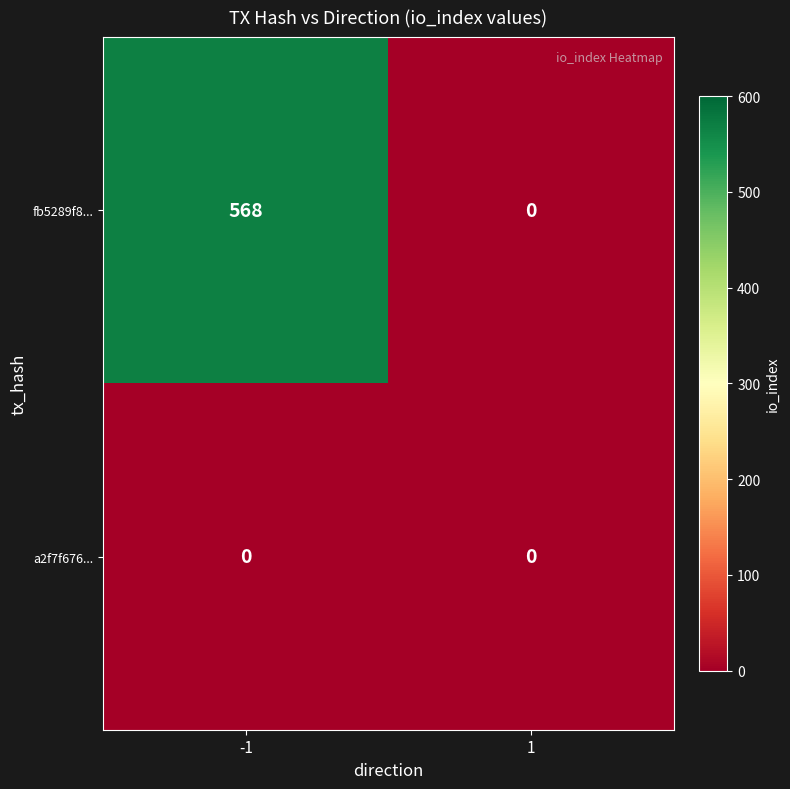

The a2f7f676... series shows 0 at 1. True or false?

True